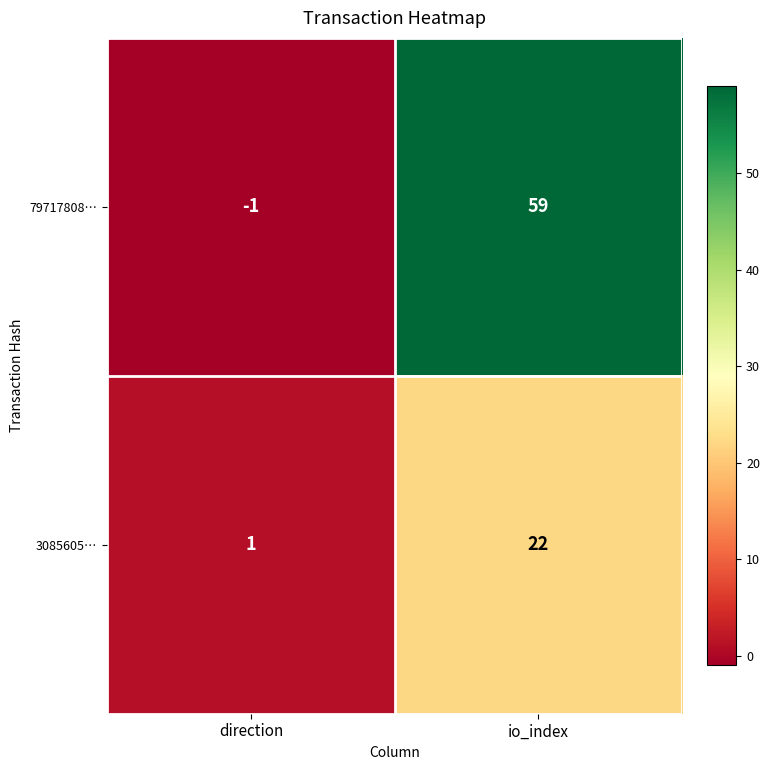

Which category has the highest value across all series?

io_index